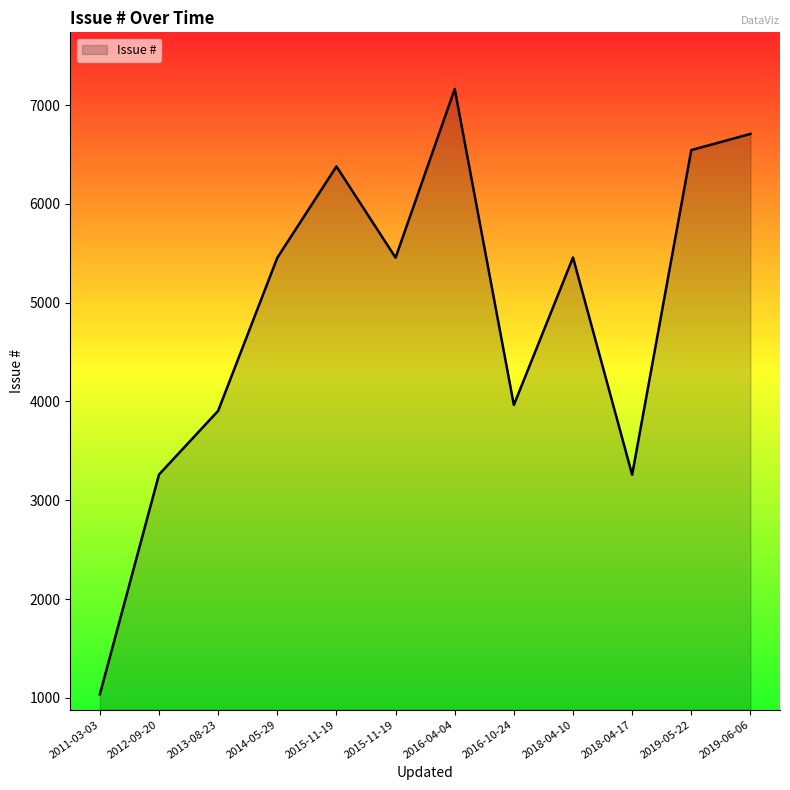

True or false: there are more than 0 points higher than both neighbors.

True